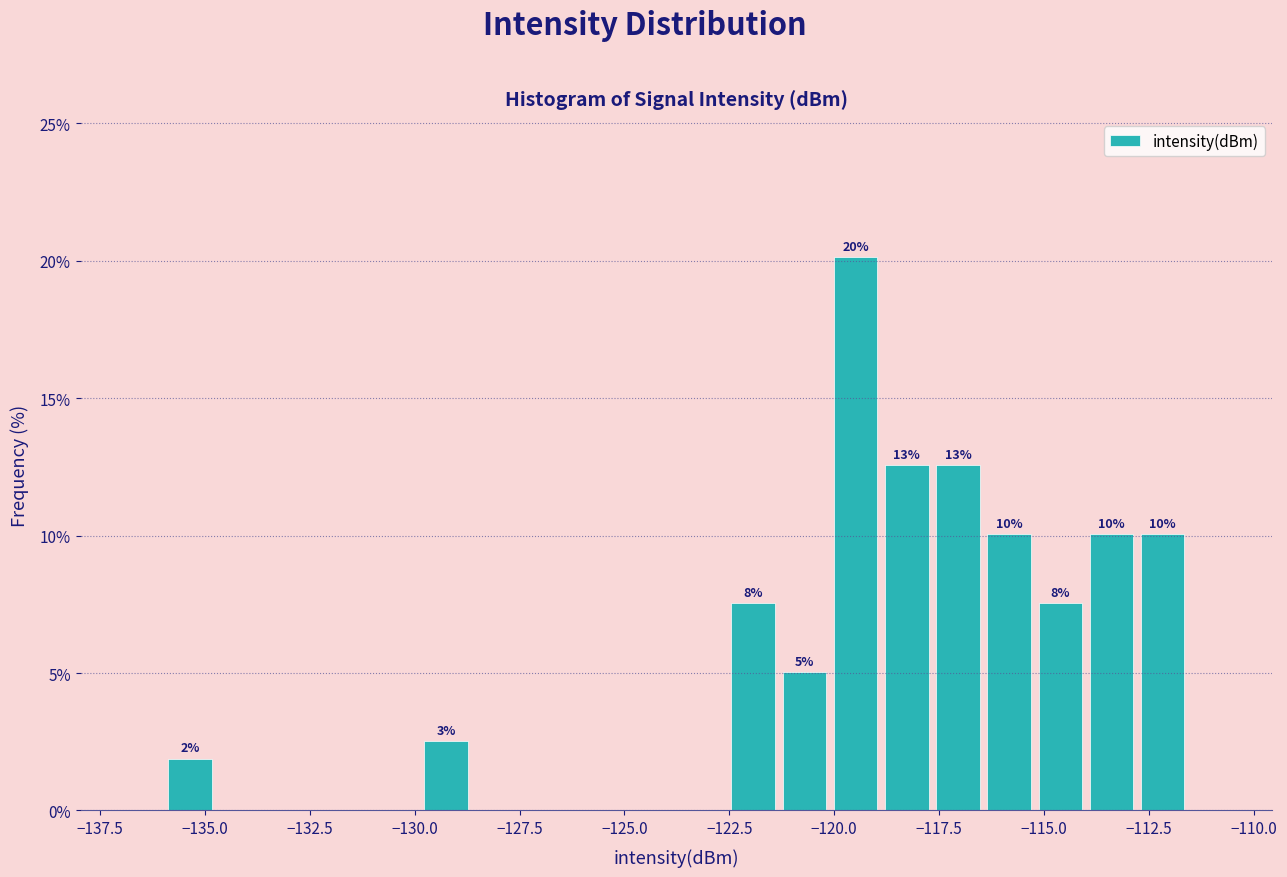

Read against the x-axis, roughly where is the centre of the tallest bar?

-119.5